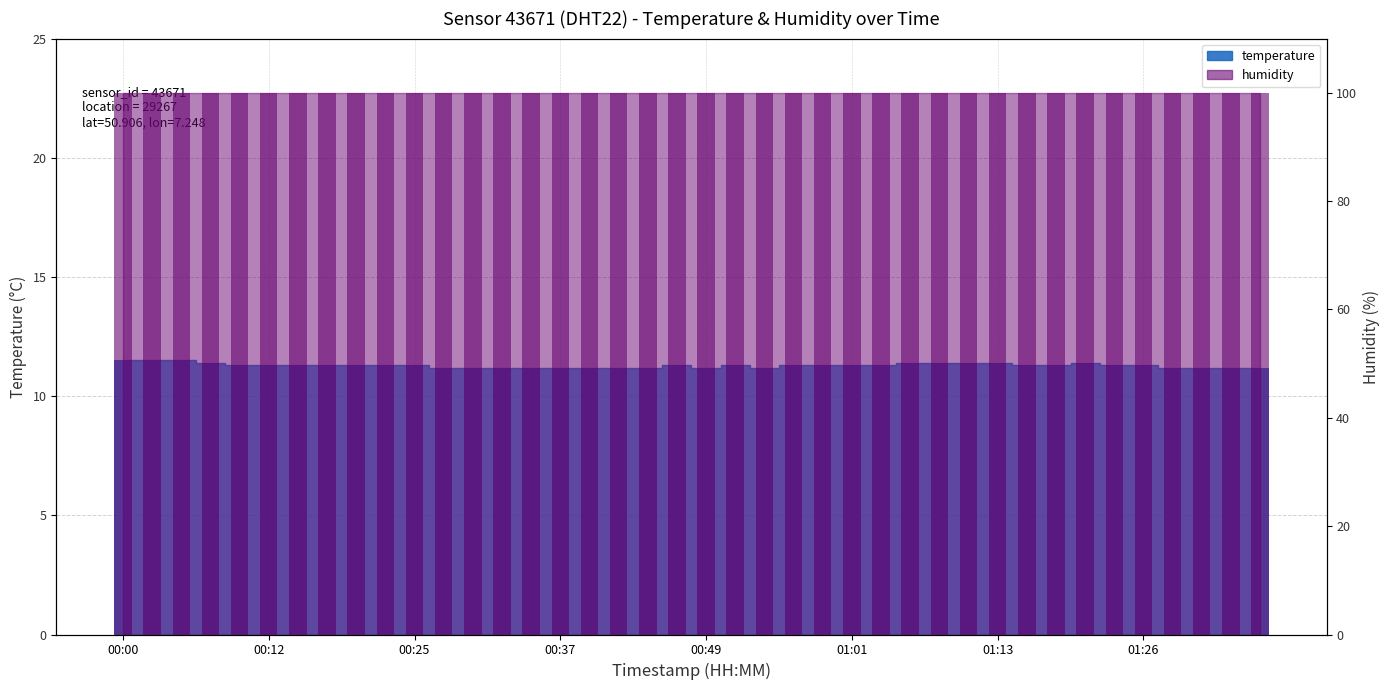

How many bars are there in total?

40